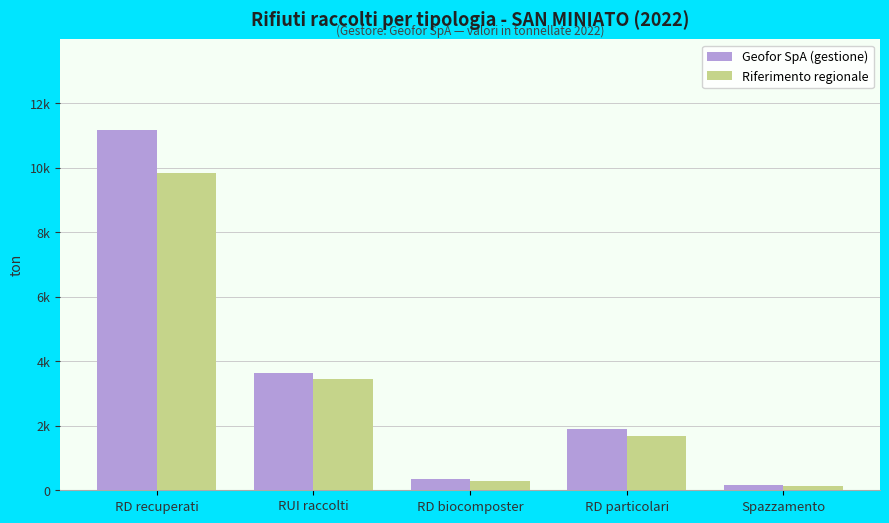

What is the smallest value displayed?

134.1